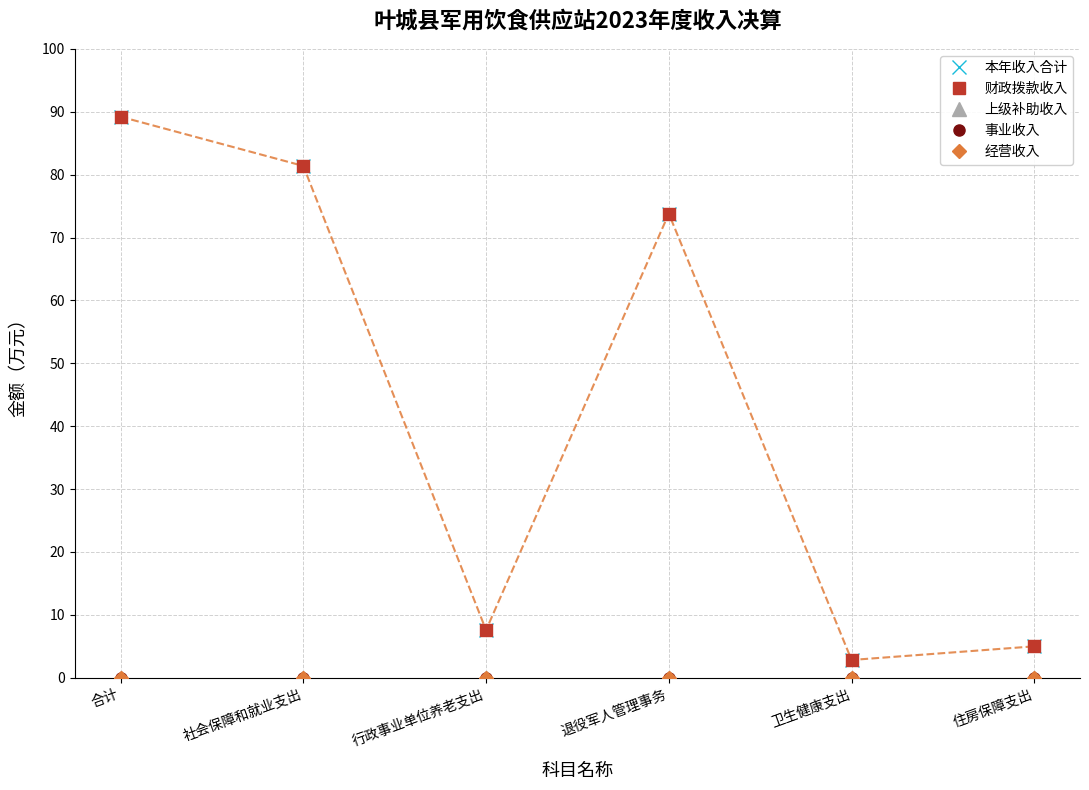

Reading left to right, list all the values displayed in this chart.

本年收入合计: 89.2	81.4	7.6	73.8	2.8	5.0
财政拨款收入: 89.2	81.4	7.6	73.8	2.8	5.0
上级补助收入: 0.0	0.0	0.0	0.0	0.0	0.0
事业收入: 0.0	0.0	0.0	0.0	0.0	0.0
经营收入: 0.0	0.0	0.0	0.0	0.0	0.0